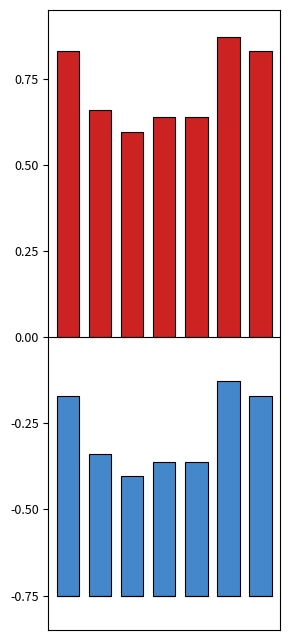

How many groups of bars are there?

7